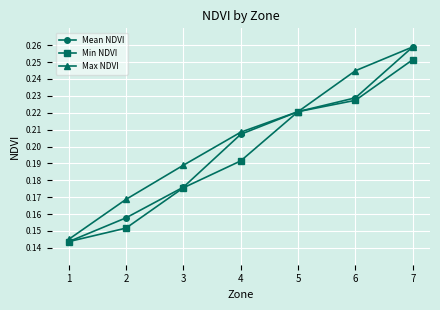

Which series has the largest range (max minus min)?

Mean NDVI